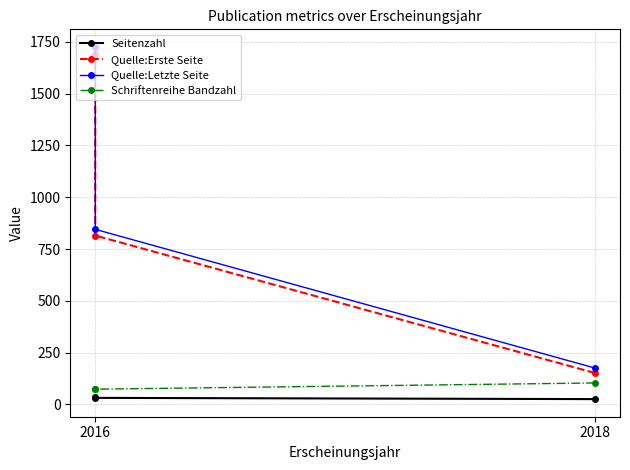

The value of Quelle:Letzte Seite at 2016 is 1726. True or false?

True